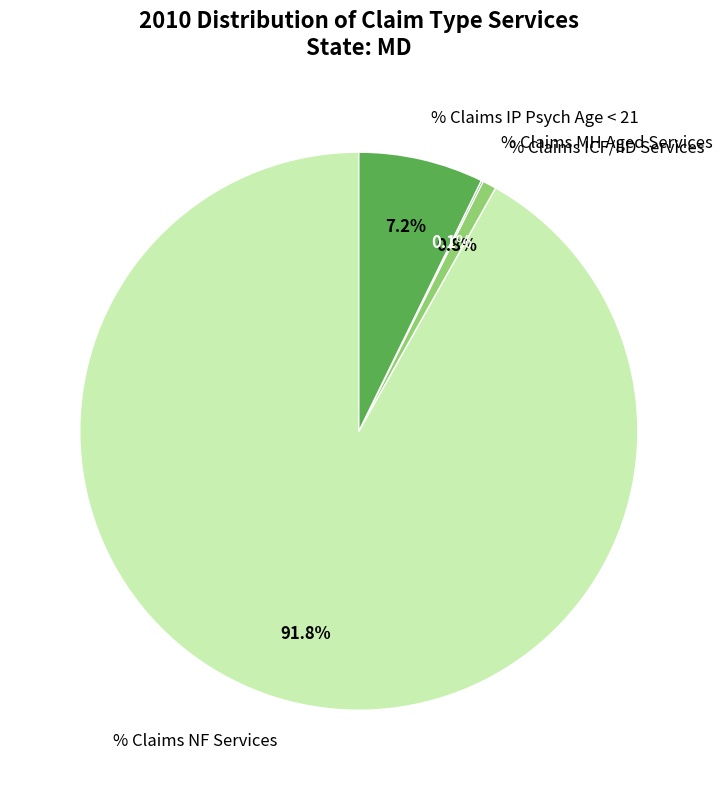

What is the largest slice in the pie chart?

% Claims NF Services